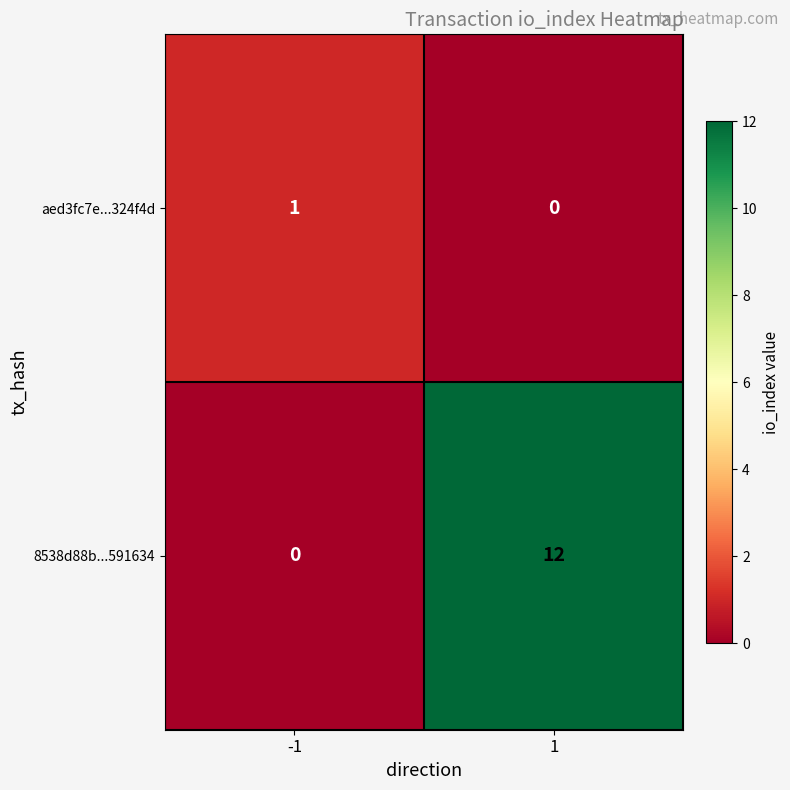

Rank the series by their maximum value, from lowest to highest.

aed3fc7e...324f4d, 8538d88b...591634